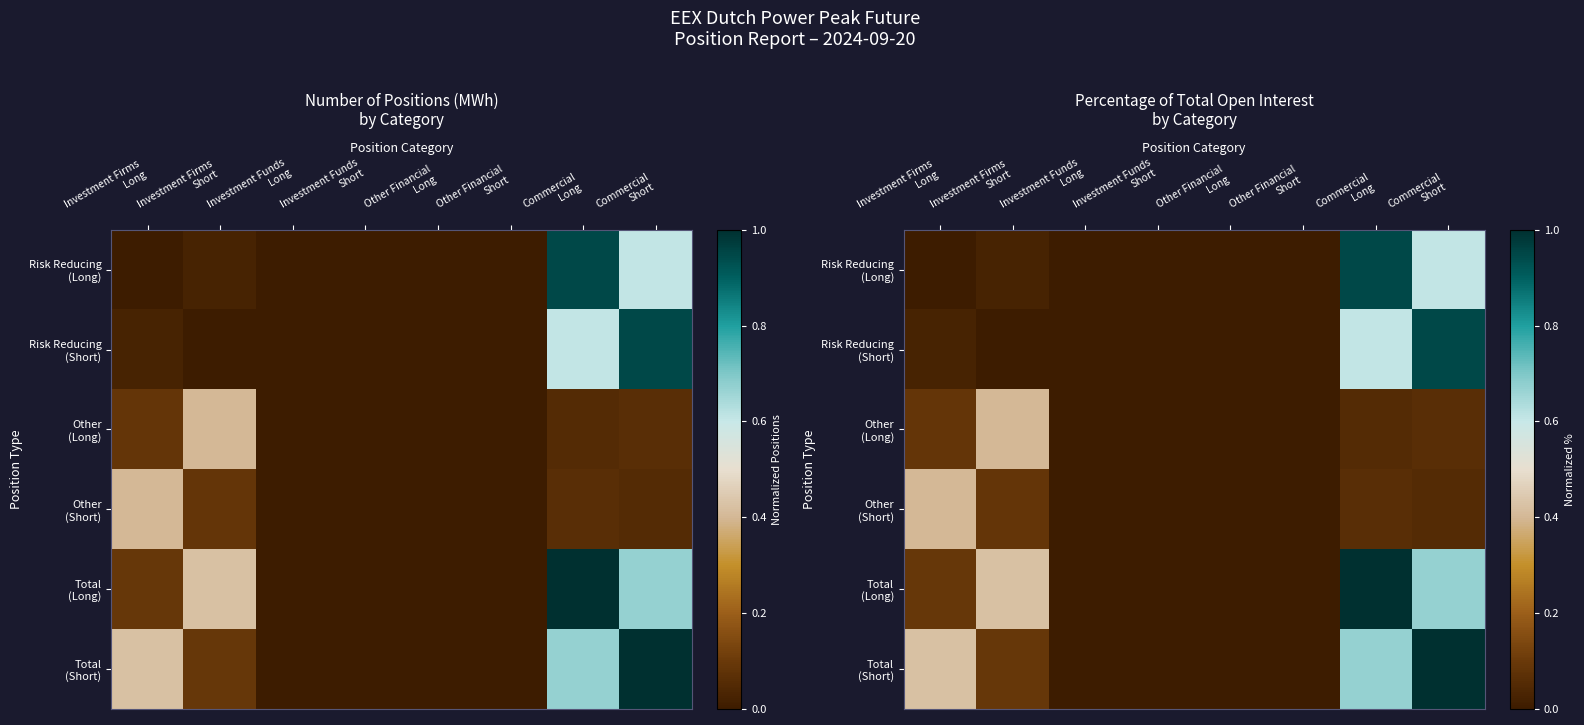

Between Investment Firms
Long and Other Financial
Long, which is larger?

Investment Firms
Long